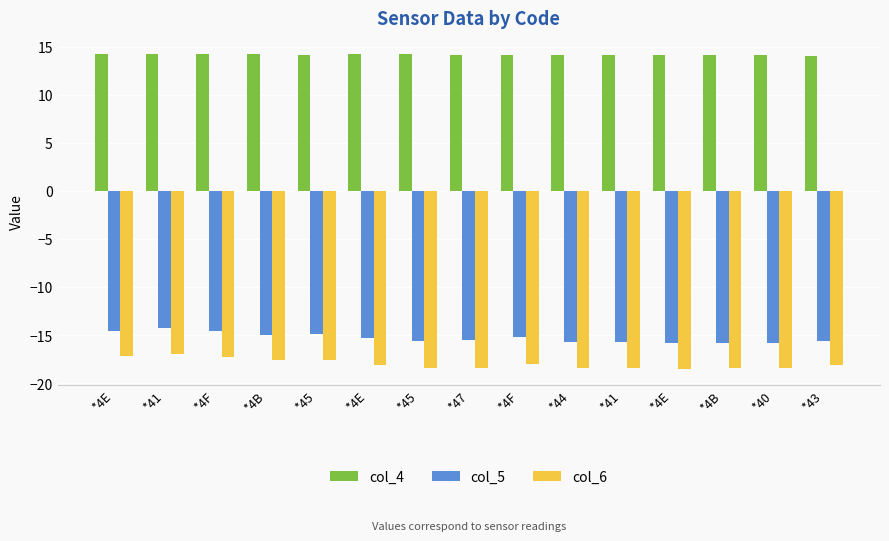

What are all the series names shown in the legend?

col_4, col_5, col_6